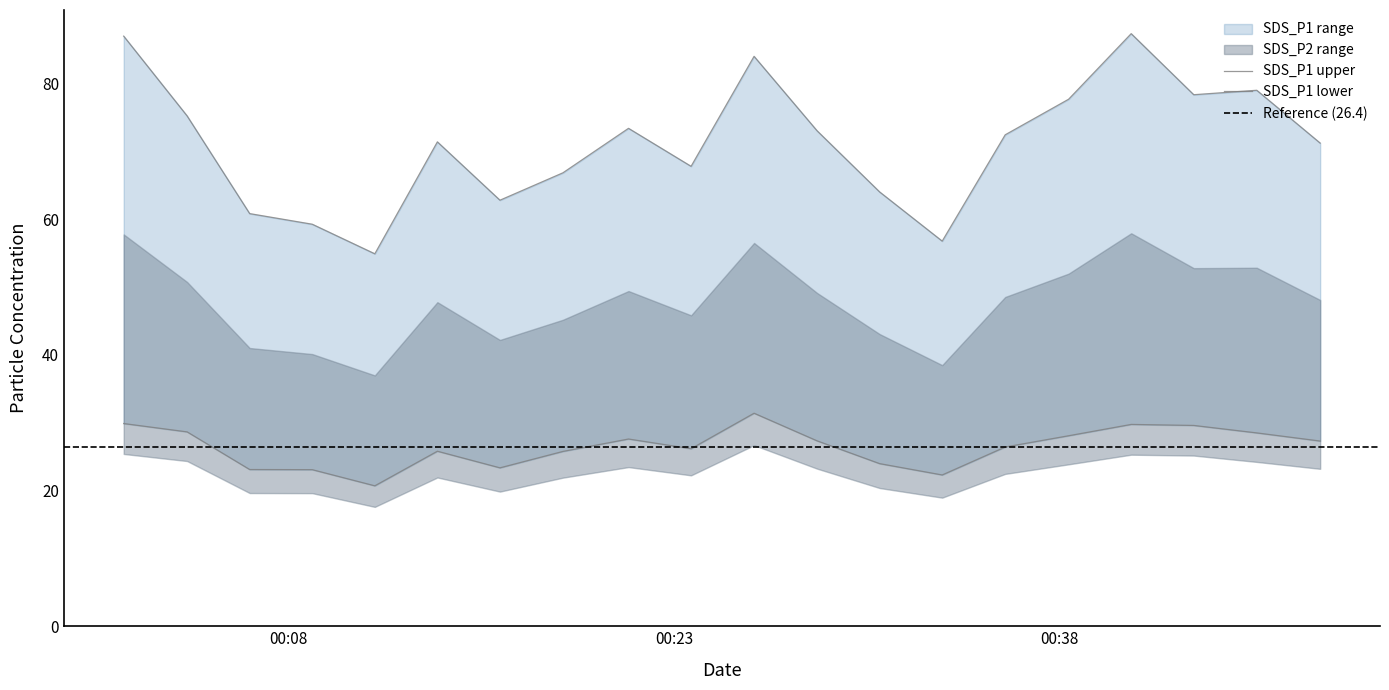

Rank the series by their maximum value, from highest to lowest.

SDS_P1, SDS_P2